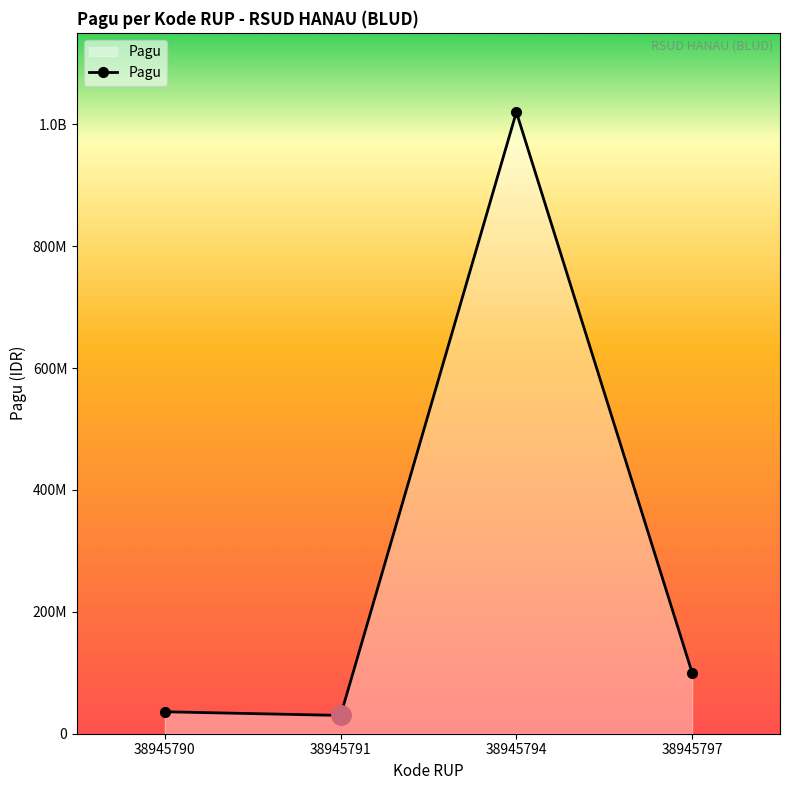

Is this an area chart (filled region under the line)?

Yes